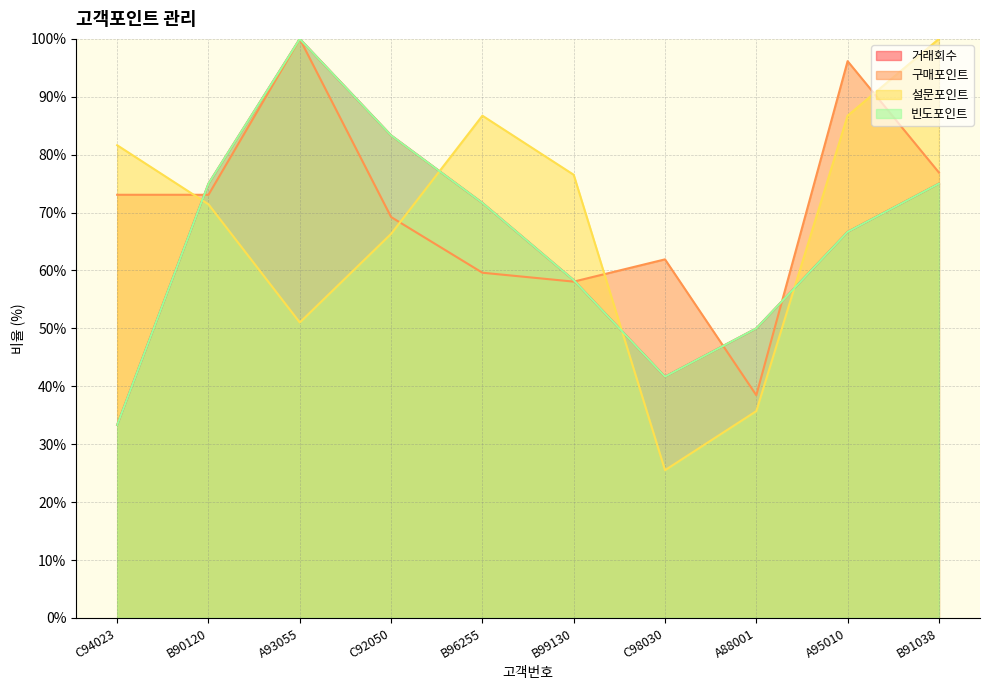

Which category has the highest value across all series?

A93055